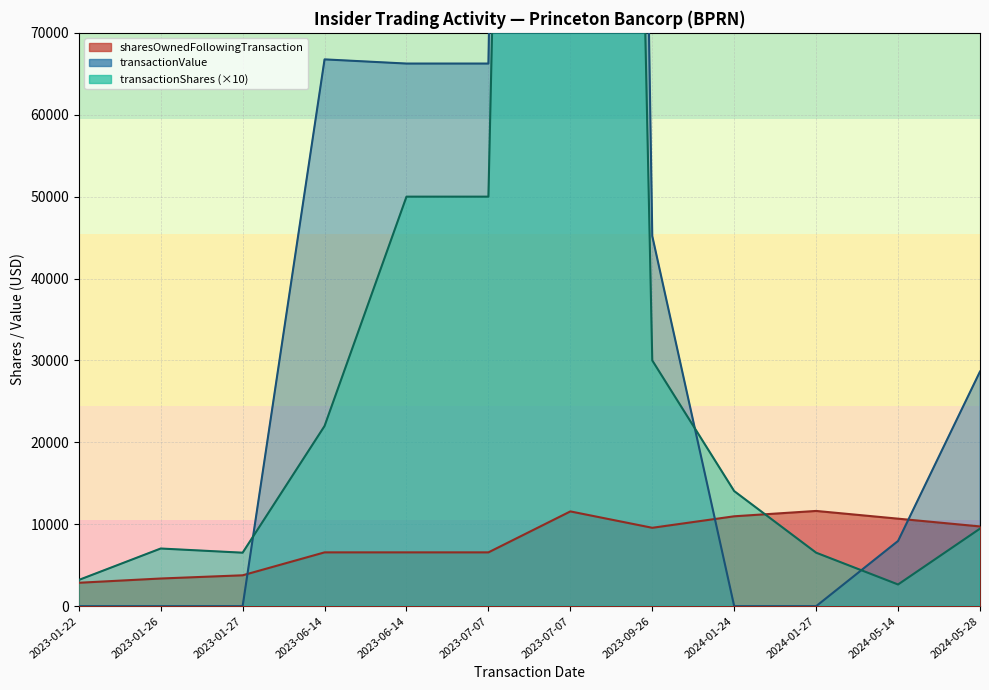

True or false: transactionShares and transactionValue intersect in this chart.

True